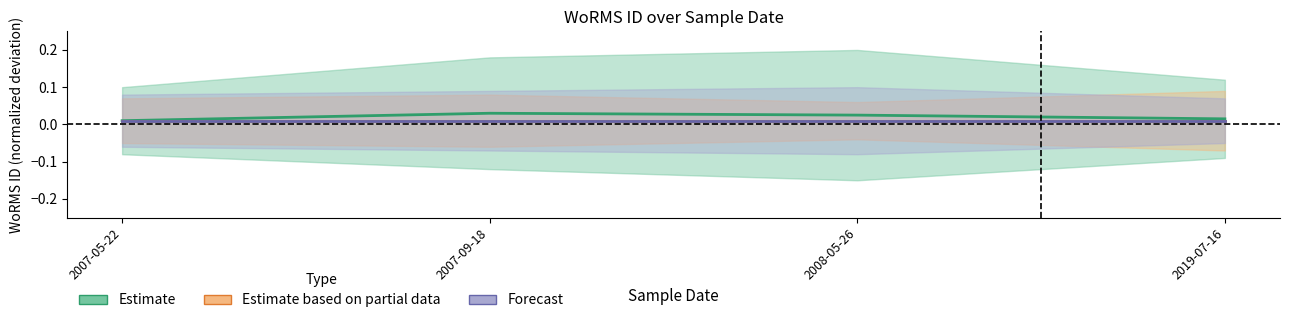

List the series in order of their peak value, lowest first.

Estimate based on partial data, Forecast, Estimate